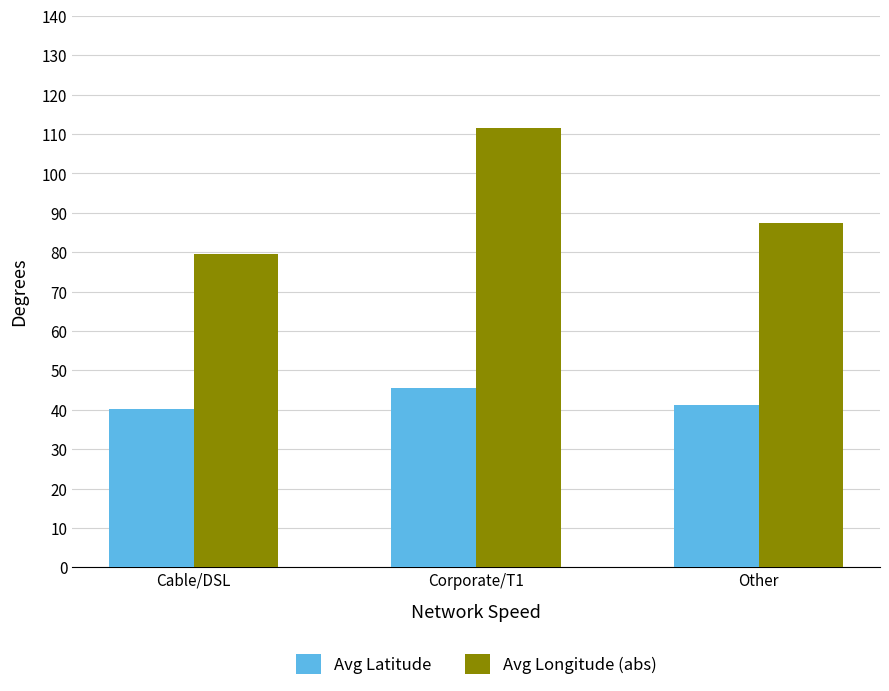

What is the label of the 3rd bar from the right?

Cable/DSL